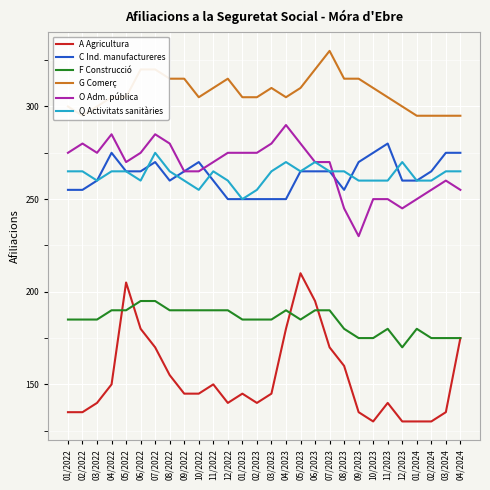

What is the difference between the second highest and minimum values in the Q Activitats sanitàries series?

20